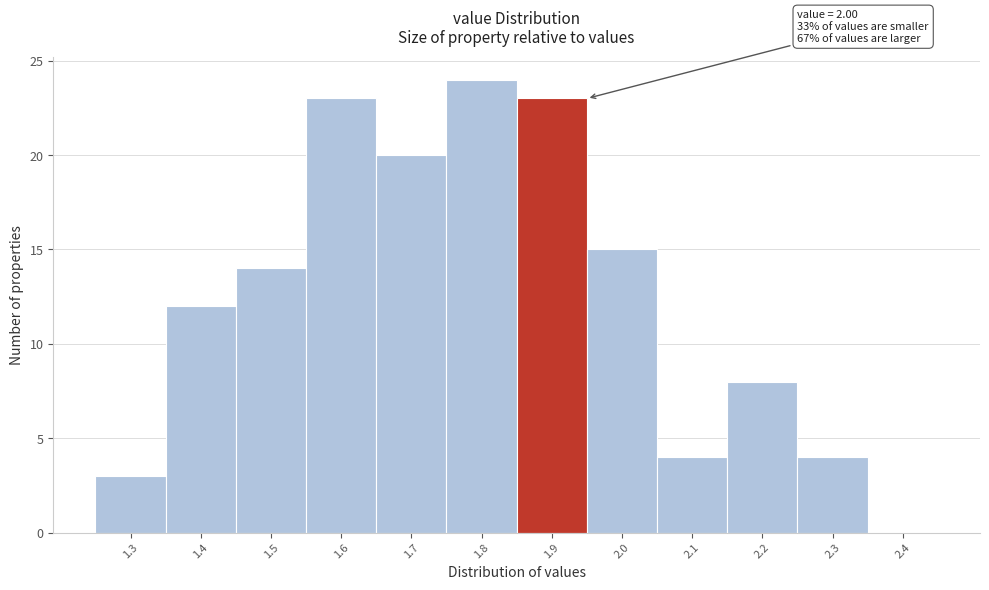

Reading left to right, extract all data points from this chart.

1.3=3	1.4=12	1.5=14	1.6=23	1.7=20	1.8=24	1.9=23	2.0=15	2.1=4	2.2=8	2.3=4	2.4=0